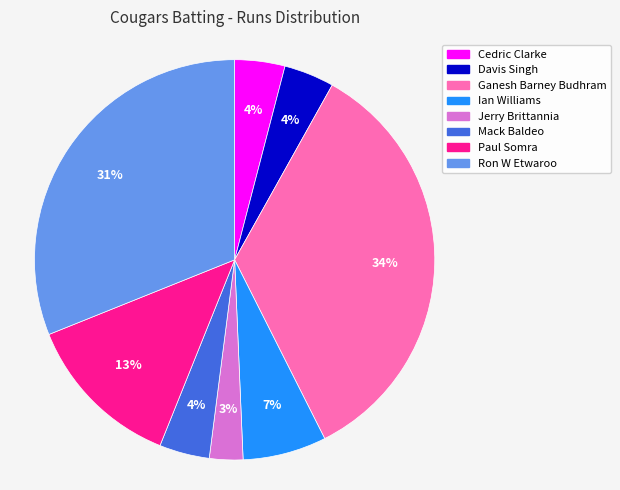

How many slices are in this pie chart?

8